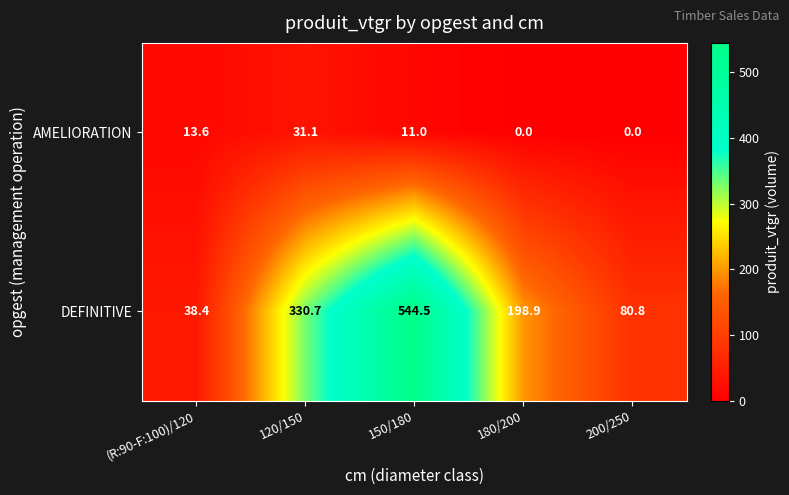

Which series changed the most between (R:90-F:100)/120 and 180/200?

DEFINITIVE